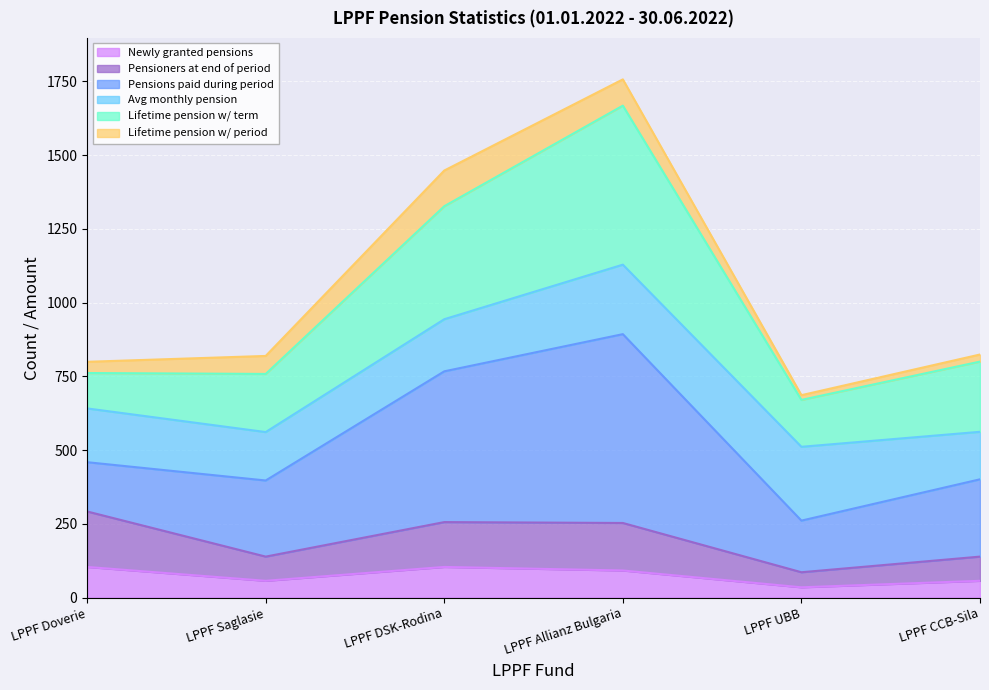

What is the value of the Newly granted pensions point at the 5th from the left?

35.0